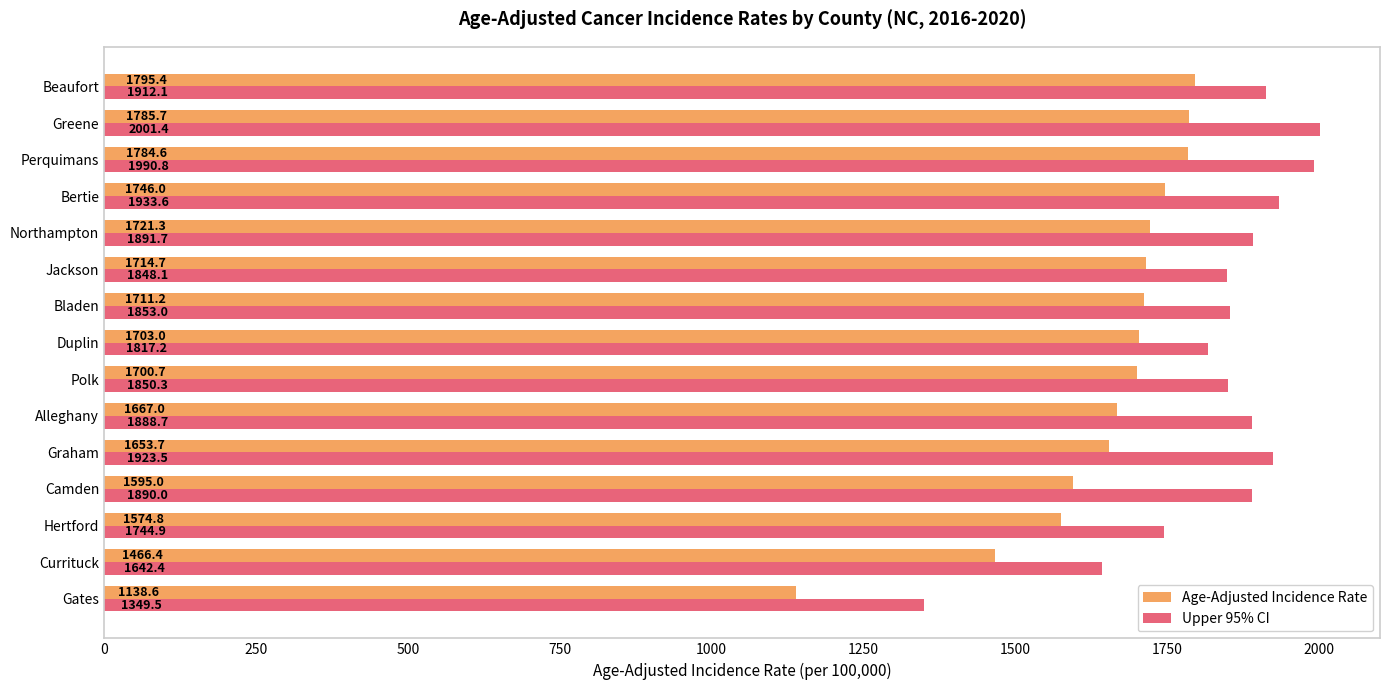

At which category does the chart reach its peak across all series?

Greene